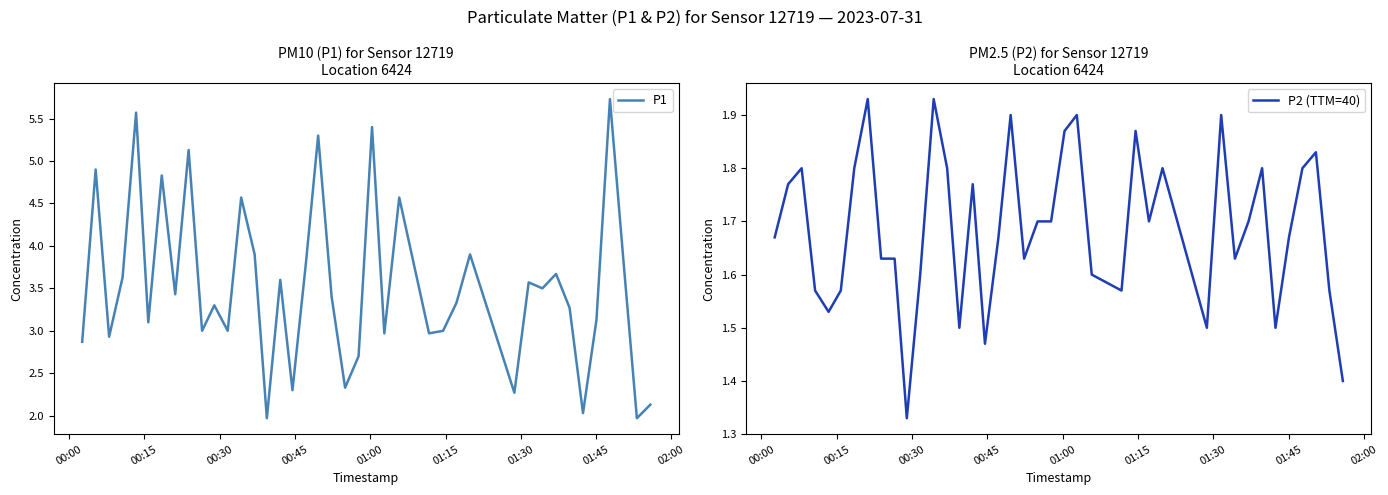

What is the lowest value of the P1 series?

2.0